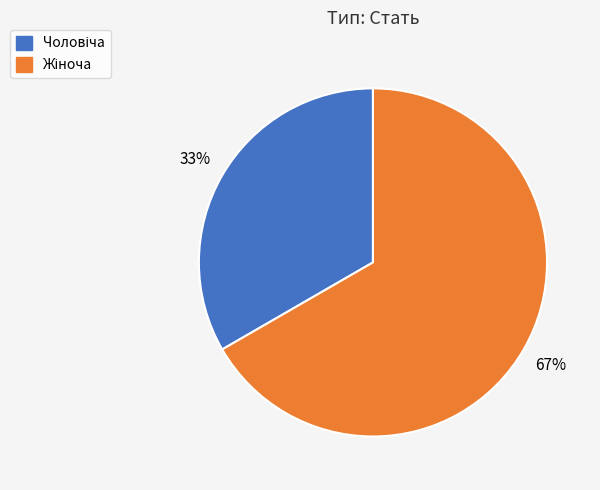

Is there any slice that represents more than half of the pie?

Yes